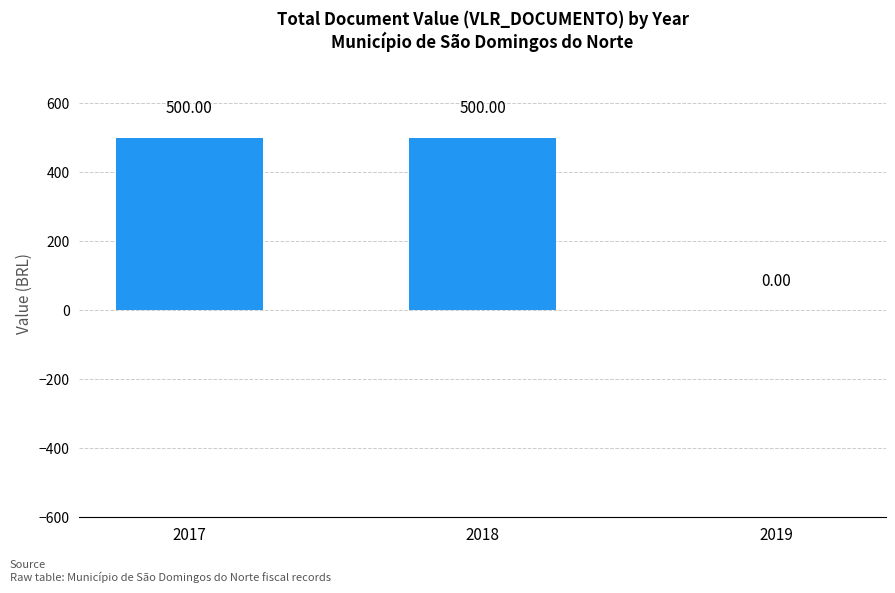

Count the values in the range 0 to 500.

3